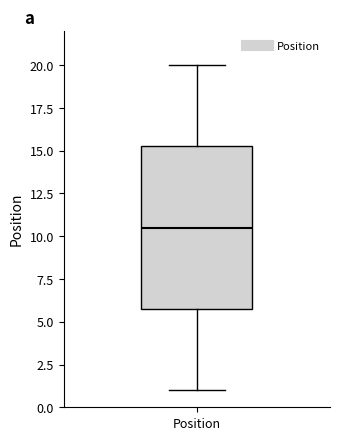

Transcribe this box plot: give where the median line is, the range the box spans, and where the two whiskers end, as read against the y-axis. The values are not printed on the chart, so give them approximately, as read against the axis.

median 10.5, box 6.0 to 15.5, whiskers 1.0 to 20.0